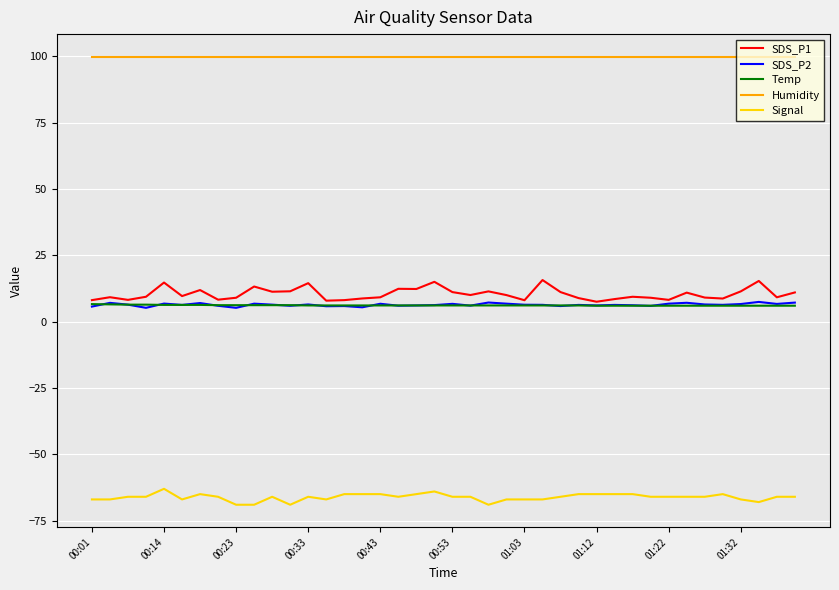

True or false: Humidity and Signal cross at least once.

False